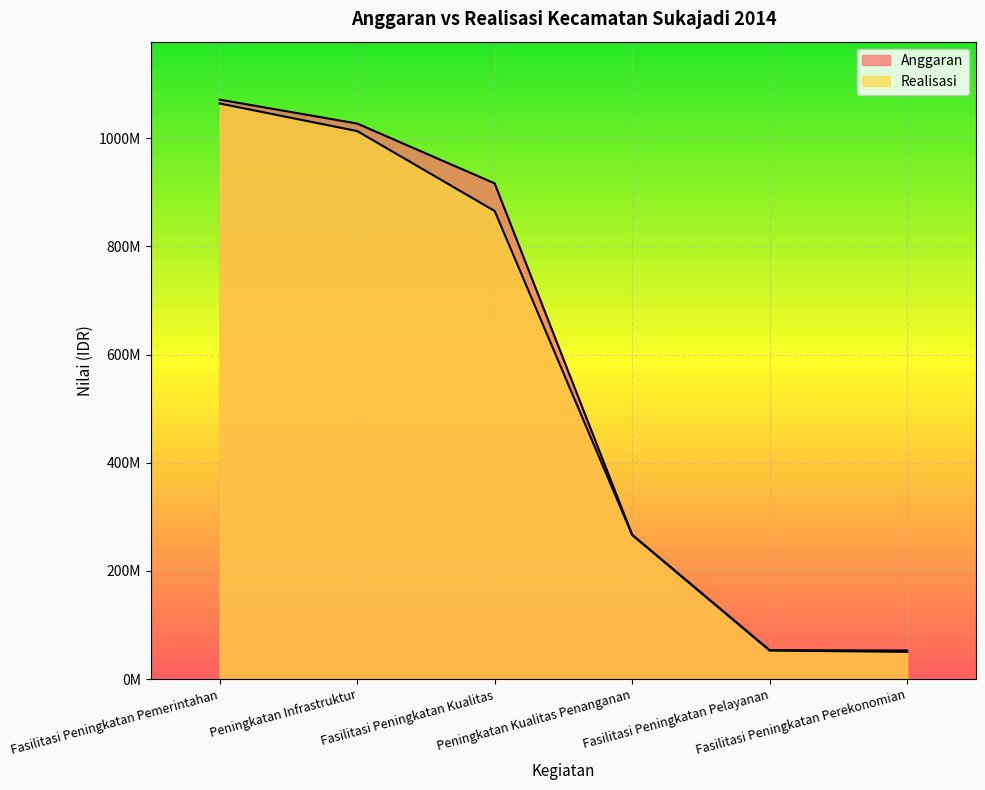

What is the sum of the Realisasi values at Fasilitasi Peningkatan Perekonomian and Peningkatan Kualitas Penanganan?

317101426